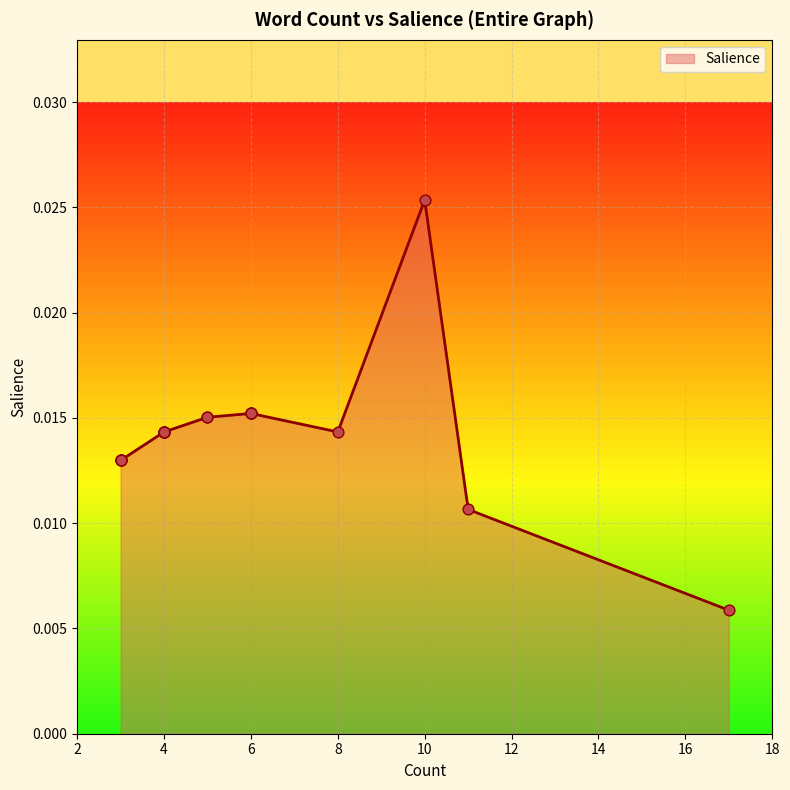

Between #callforapplications(4) and unmc_iae(6), which is larger?

unmc_iae(6)